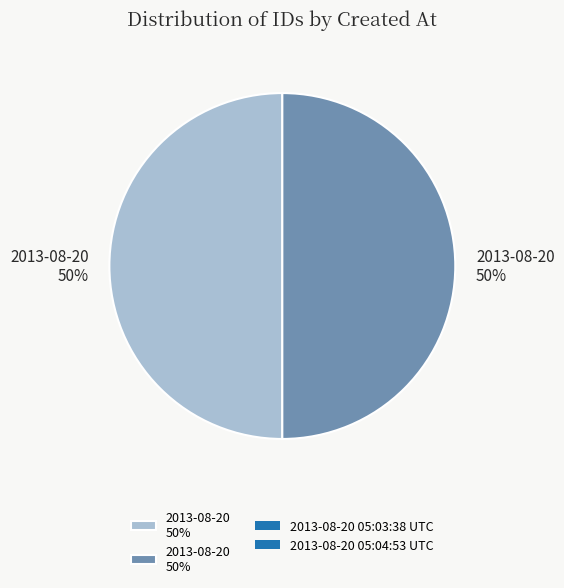

To the nearest percent, what is the average slice percentage?

50%